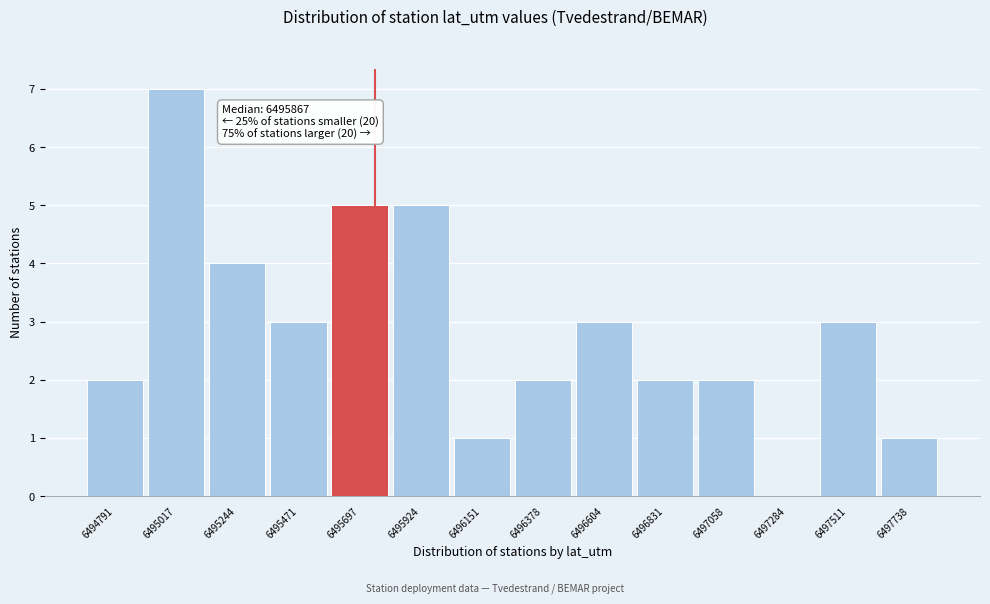

Reading left to right, transcribe all the data shown in this chart.

6494791=2	6495017=7	6495244=4	6495471=3	6495697=5	6495924=5	6496151=1	6496378=2	6496604=3	6496831=2	6497058=2	6497284=0	6497511=3	6497738=1